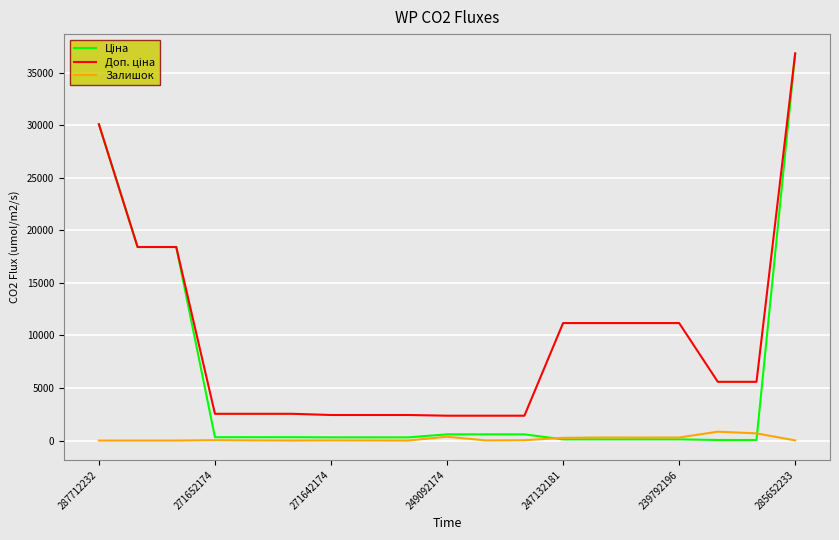

What is the greatest value displayed?

36841.8